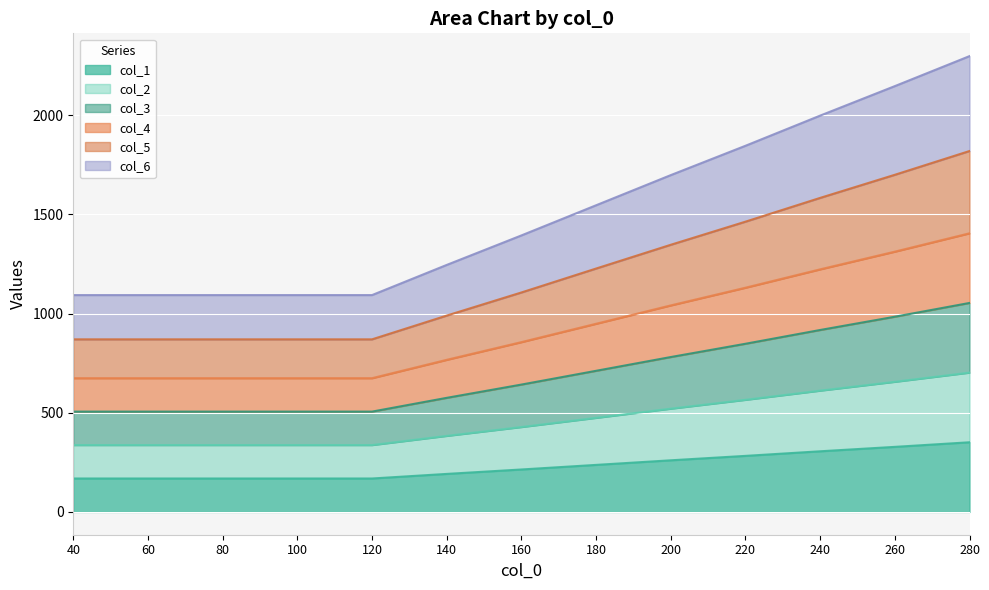

What is the difference between the highest and lowest values at 100?

924.8